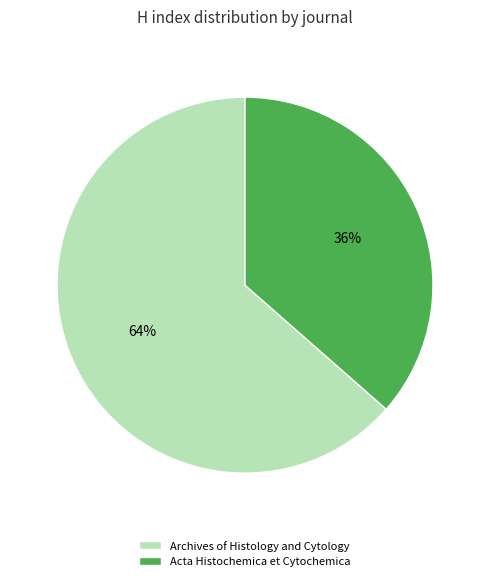

Between Acta Histochemica et Cytochemica and Archives of Histology and Cytology, which is larger?

Archives of Histology and Cytology